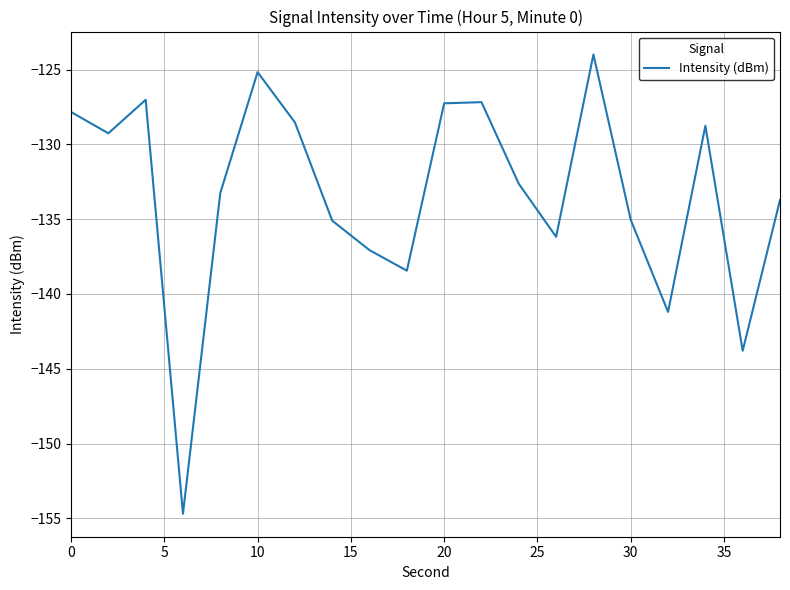

What is the greatest value displayed?

-124.0